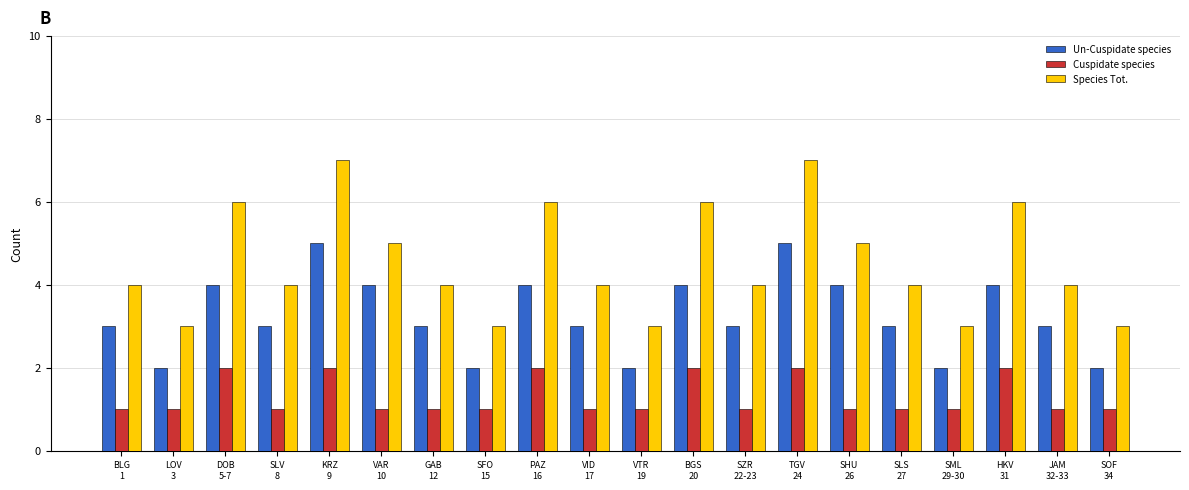

Rank the series by their maximum value, from highest to lowest.

Species Tot., Un-Cuspidate species, Cuspidate species